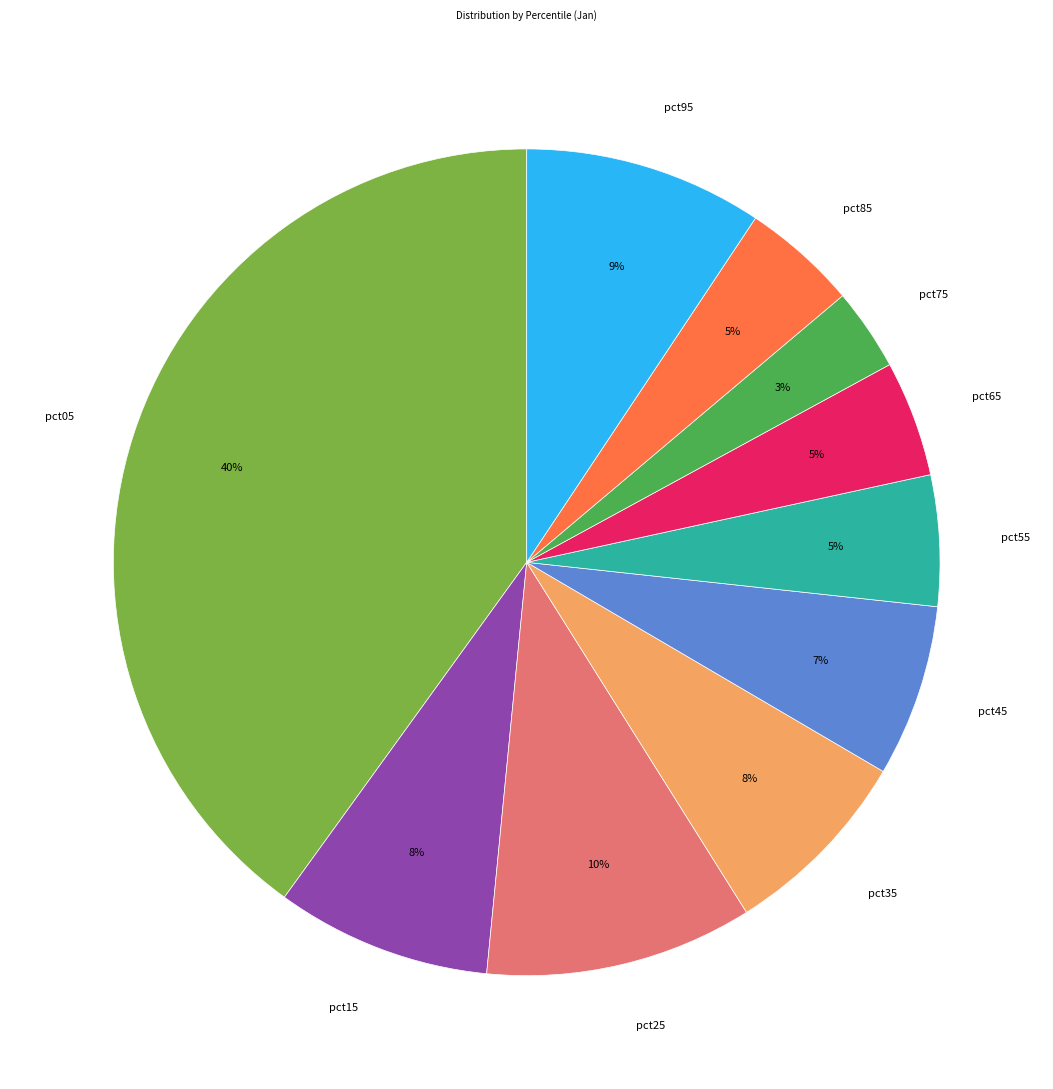

True or false: pct55 accounts for 5% of the total.

True